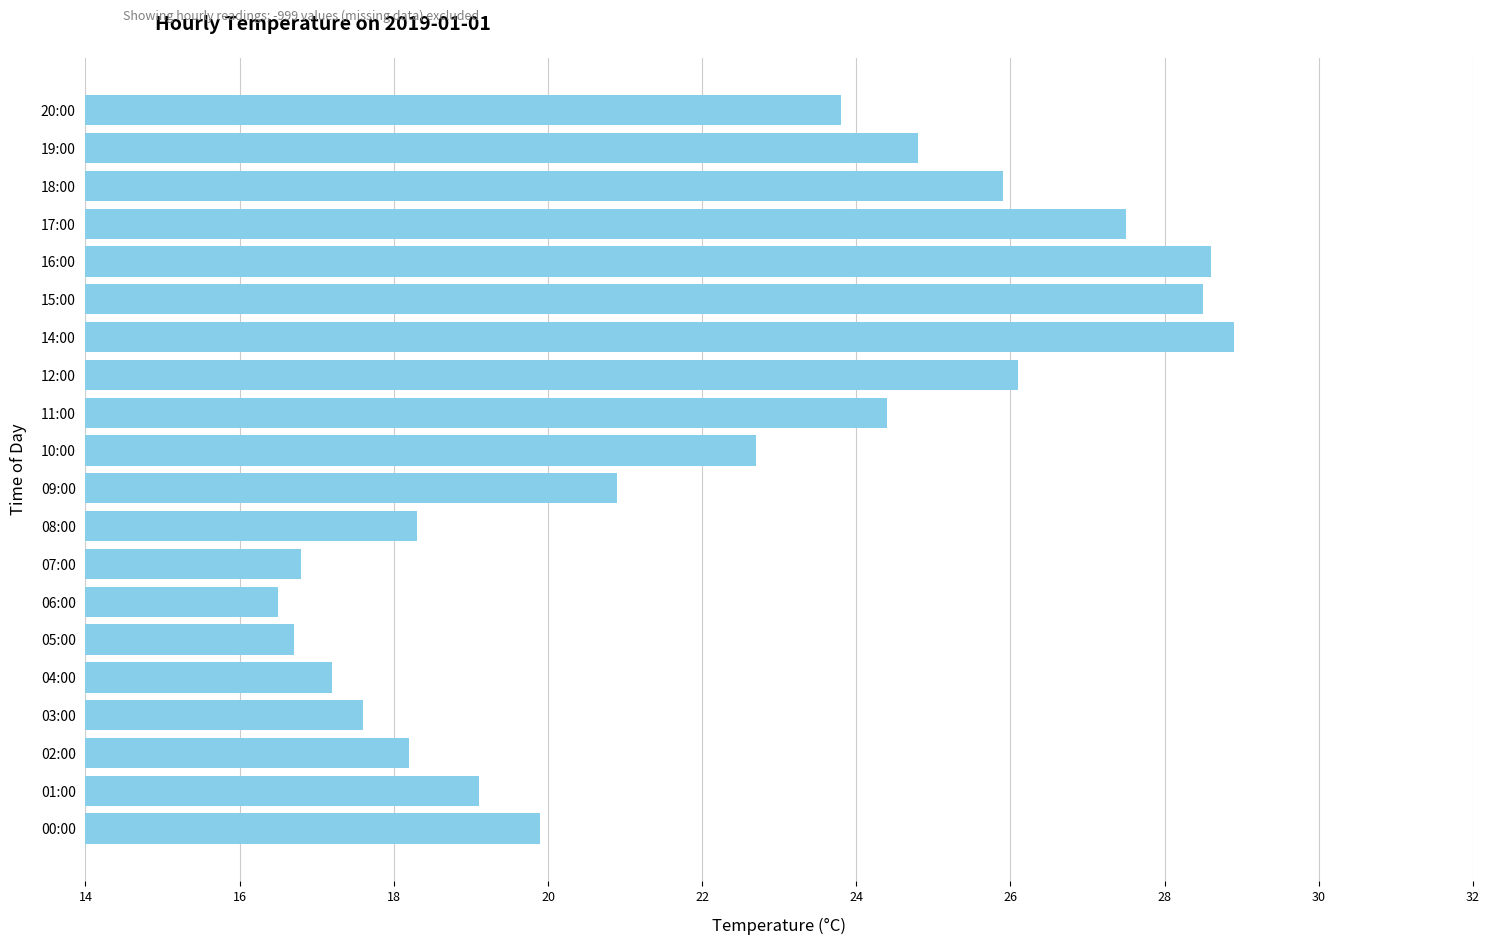

How many categories are shown in the chart?

20